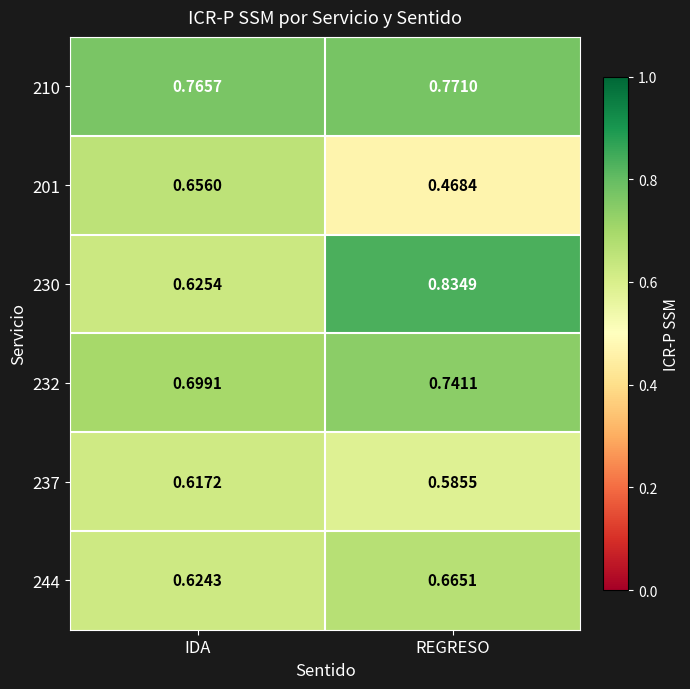

Which category has the lowest value across all series?

REGRESO